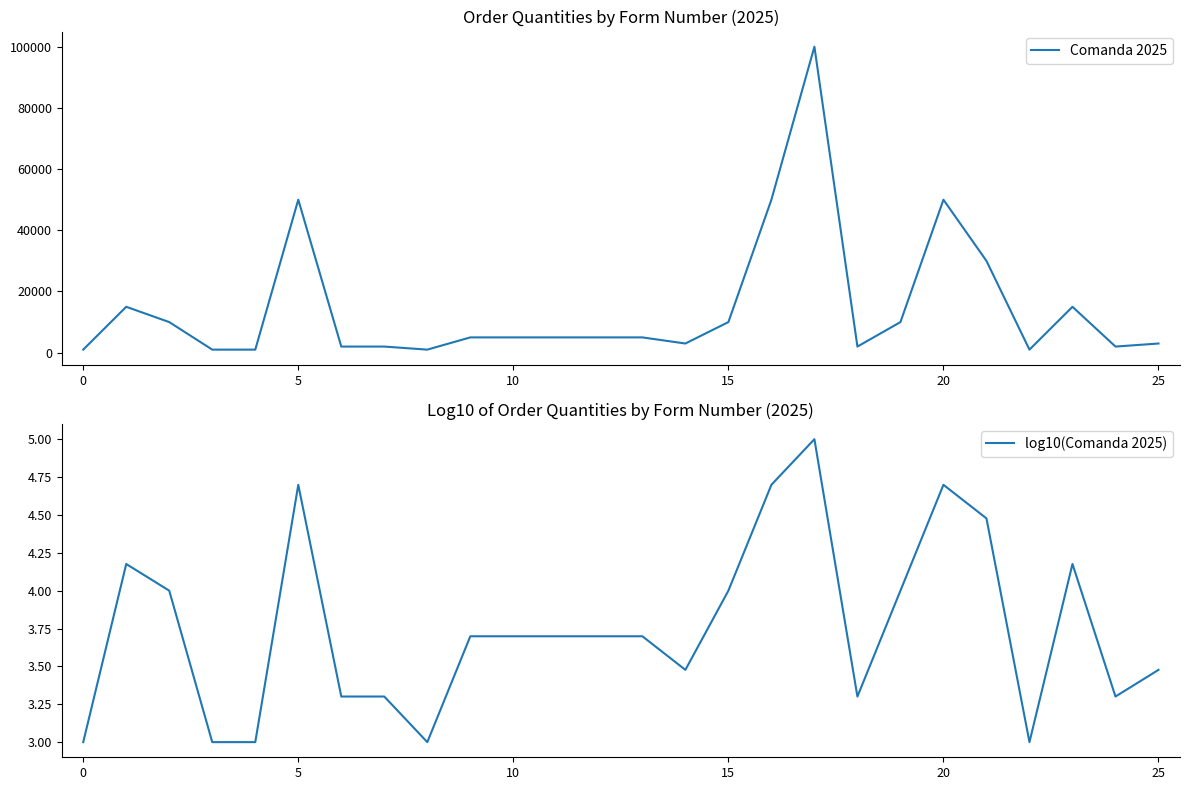

What is the average value of the Comanda 2025 series?

14769